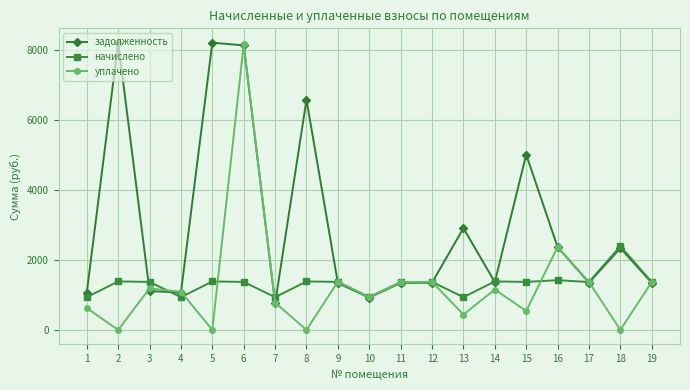

What is the total value across all series at 7?

2473.8